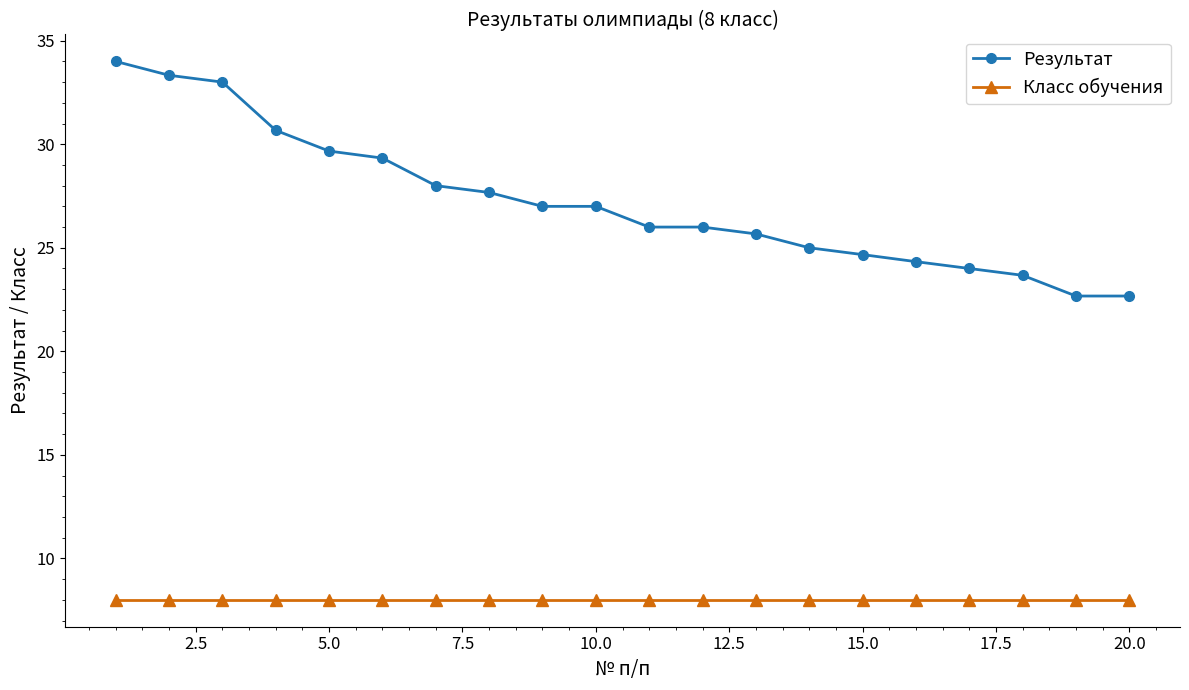

Which series has the largest total across all categories?

Результат